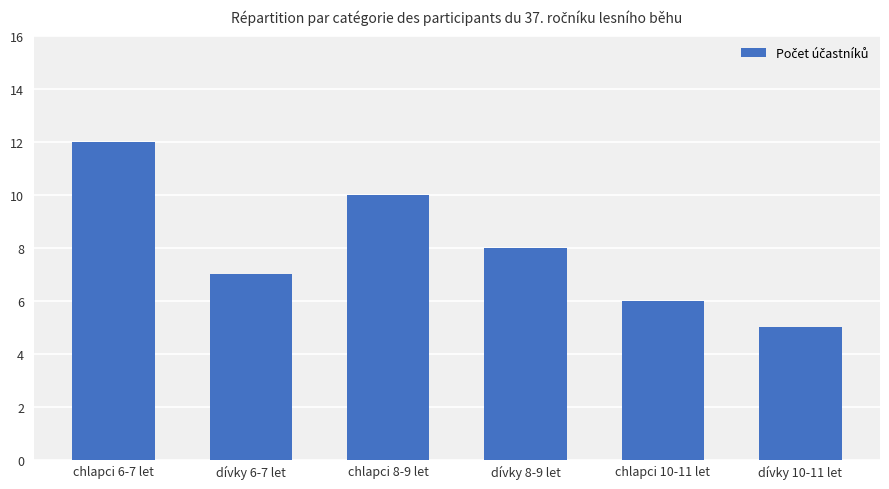

Reading left to right, what are all the values shown in this chart?

12	7	10	8	6	5